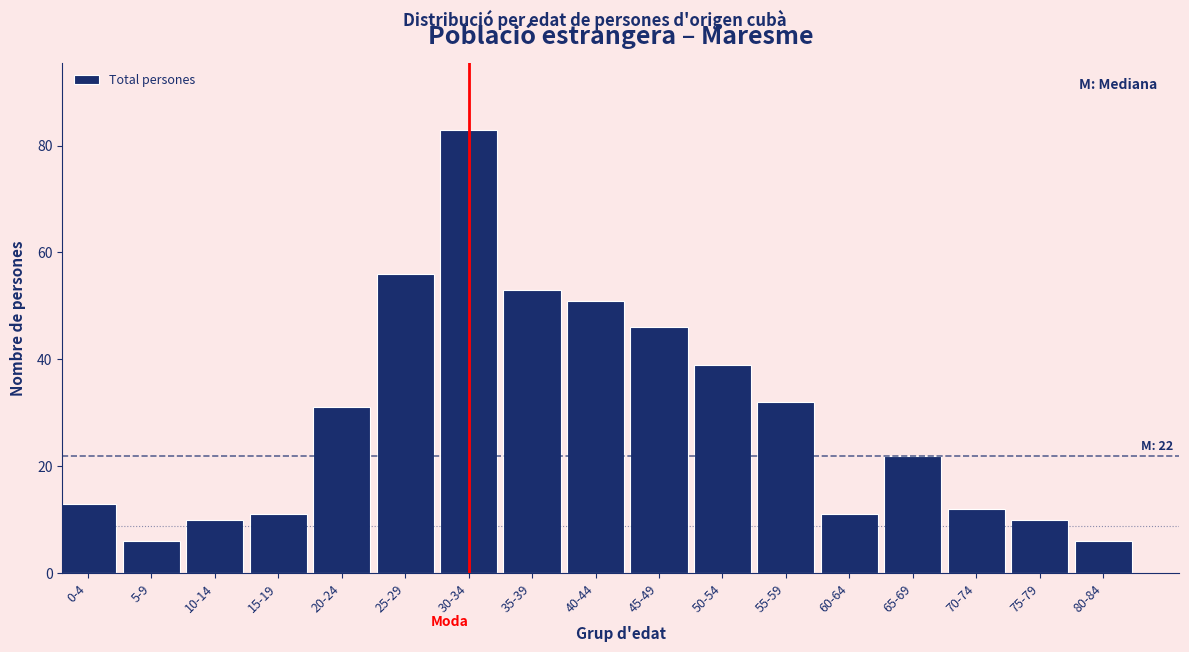

Reading left to right, list all the values displayed in this chart.

0-4=13	5-9=6	10-14=10	15-19=11	20-24=31	25-29=56	30-34=83	35-39=53	40-44=51	45-49=46	50-54=39	55-59=32	60-64=11	65-69=22	70-74=12	75-79=10	80-84=6